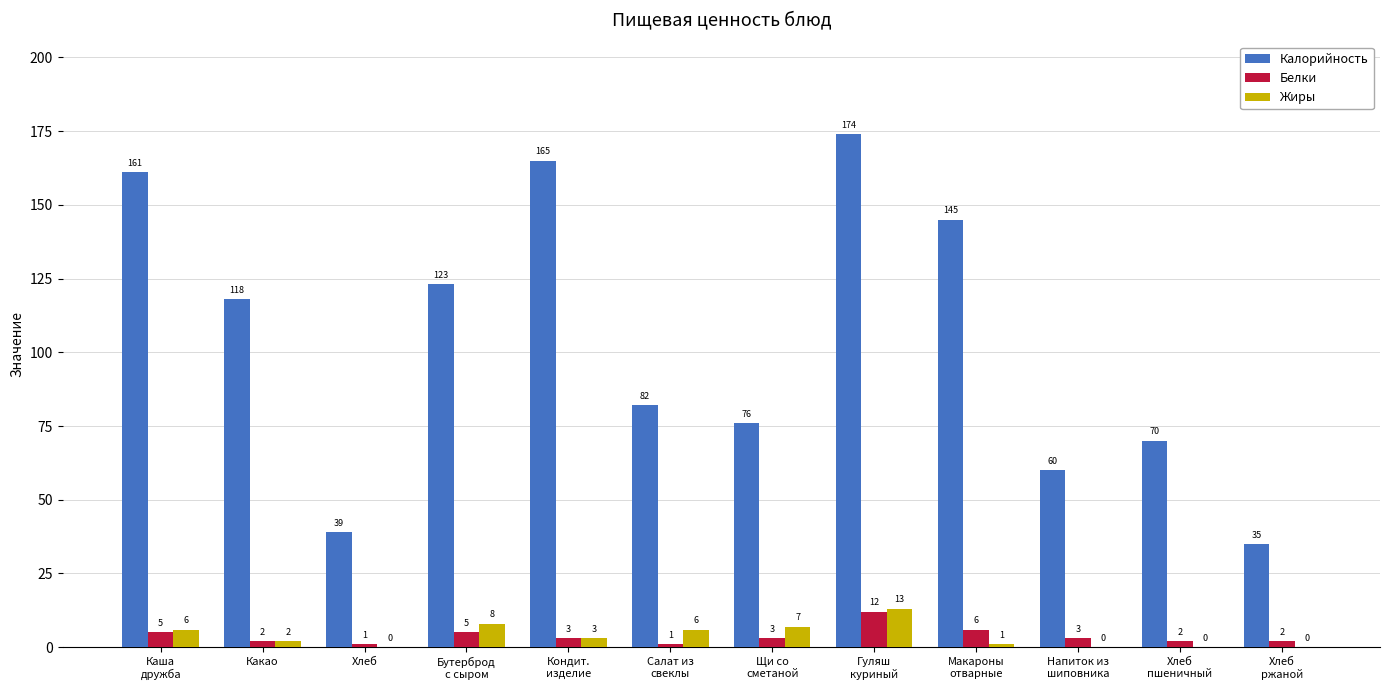

How many groups of bars are there?

12